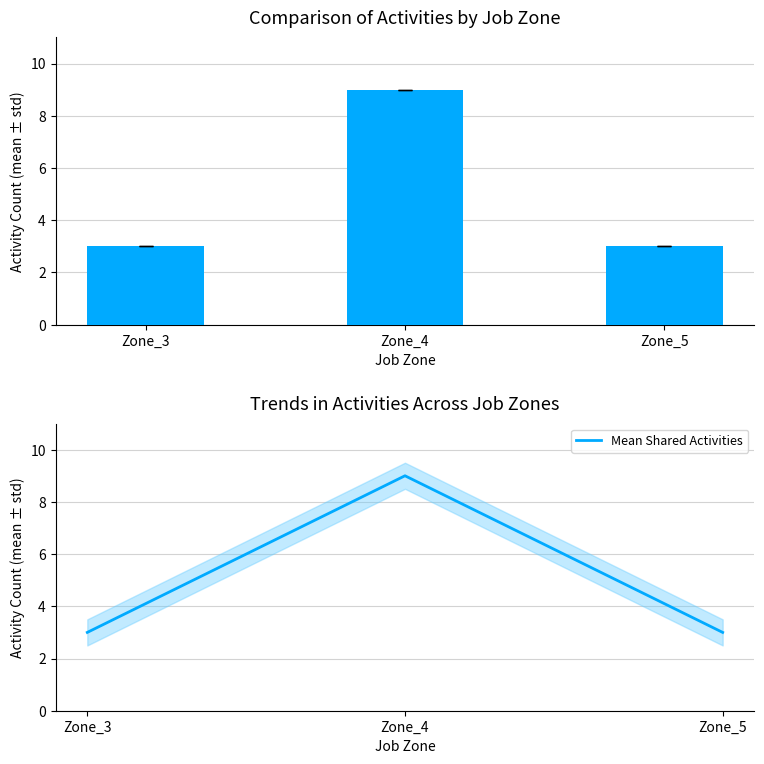

Reading left to right, list all the values displayed in this chart.

Shared Activities: Zone_3=3	Zone_4=9	Zone_5=3
Mean Shared Activities: Zone_3=3	Zone_4=9	Zone_5=3